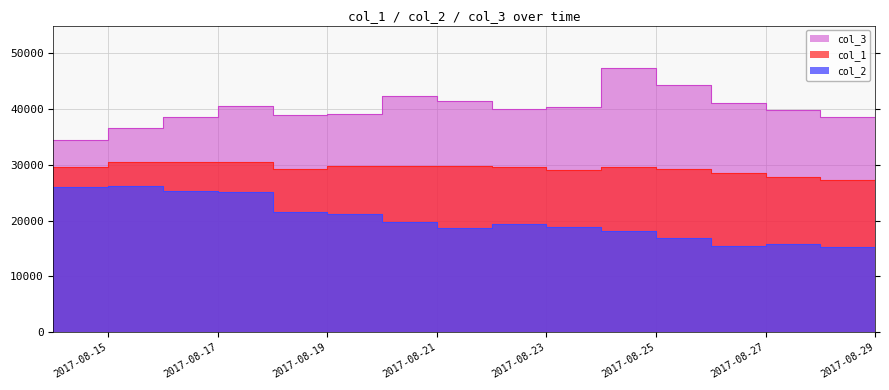

The col_2 series shows 19556 at 2017-08-29. True or false?

False